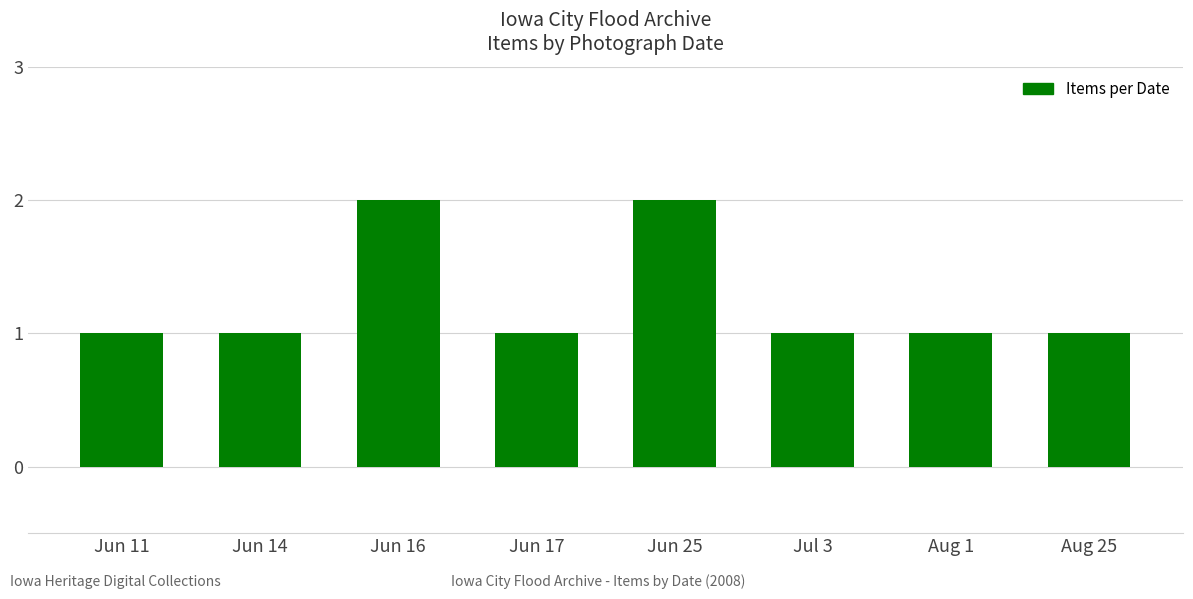

Reading left to right, what are all the values shown in this chart?

Jun 11=1	Jun 14=1	Jun 16=2	Jun 17=1	Jun 25=2	Jul 3=1	Aug 1=1	Aug 25=1